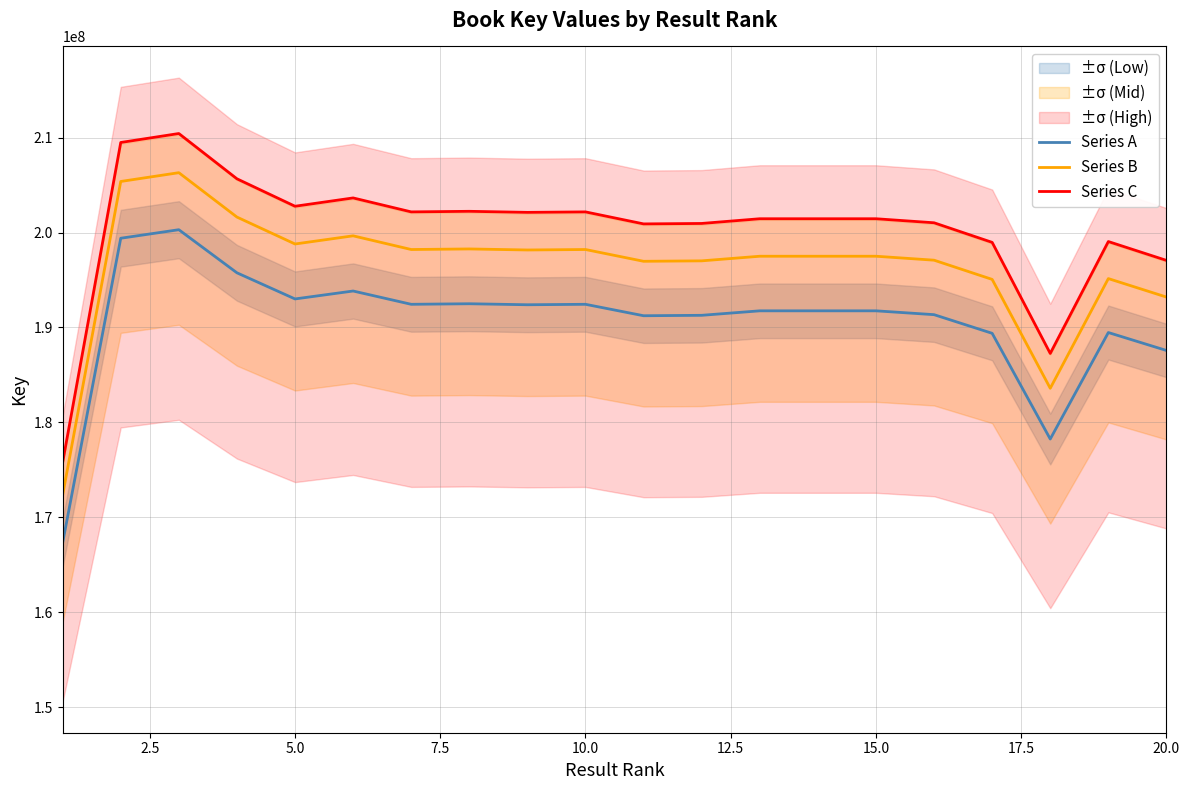

True or false: Series A has more than 1 points higher than both neighbors.

True